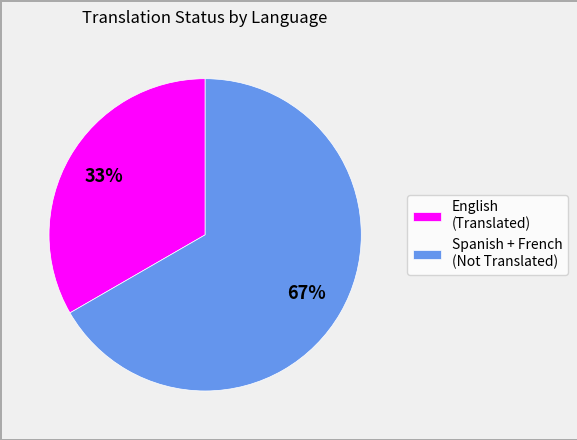

Rank the categories by value from highest to lowest.

Spanish + French (Not Translated), English (Translated)